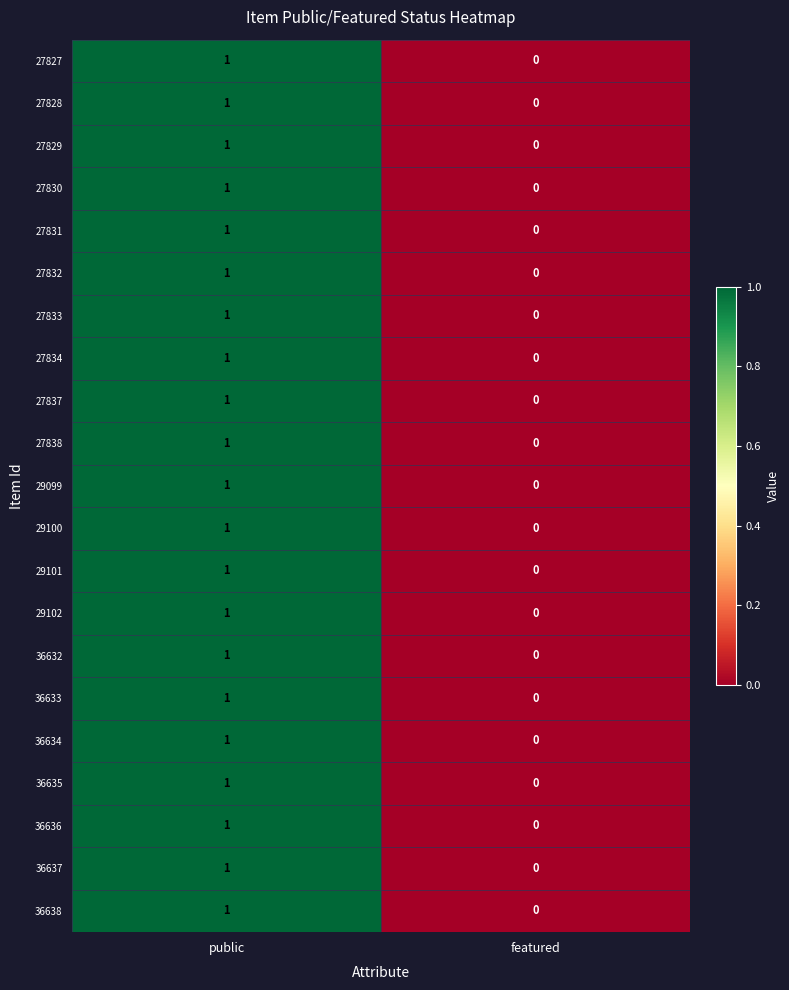

How many categories are shown in the chart?

2